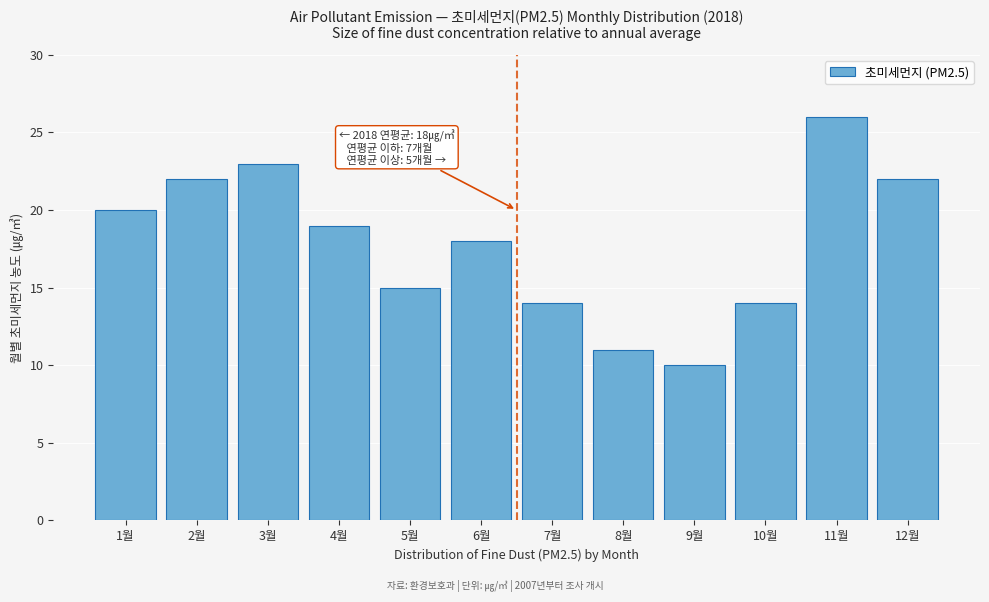

Reading left to right, transcribe all the data shown in this chart.

20	22	23	19	15	18	14	11	10	14	26	22